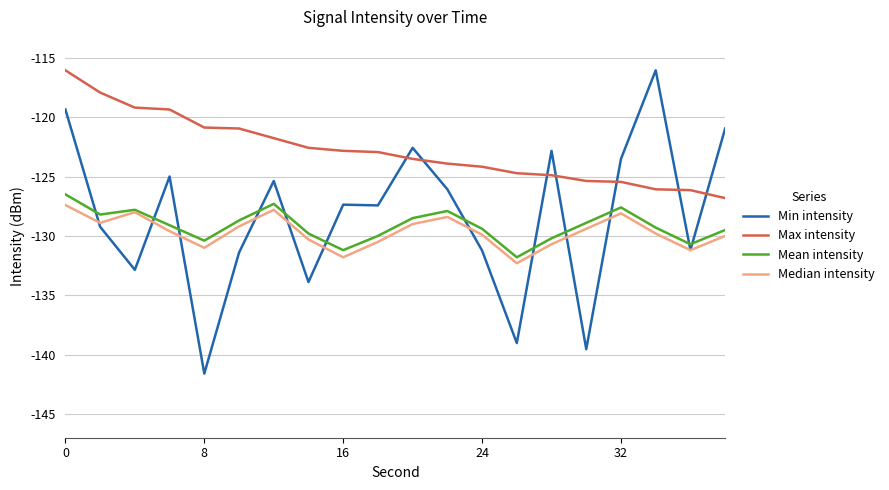

True or false: Median intensity and Max intensity cross at least once.

False